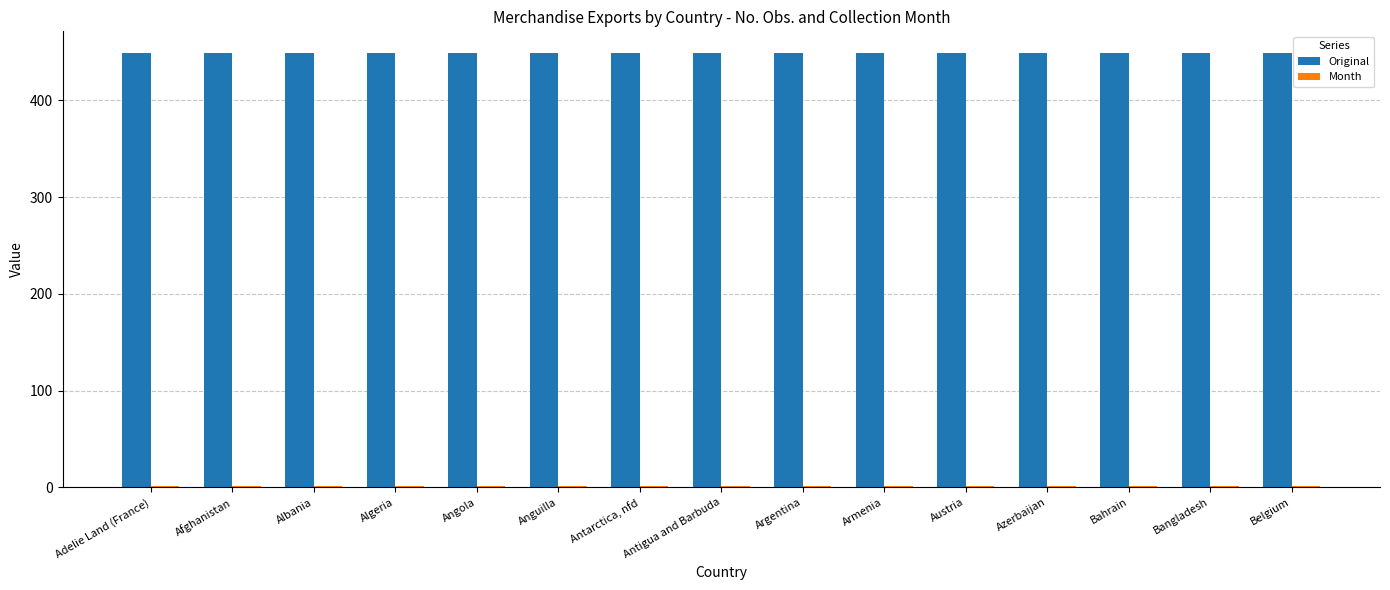

What is the sum of all Original values?

6735